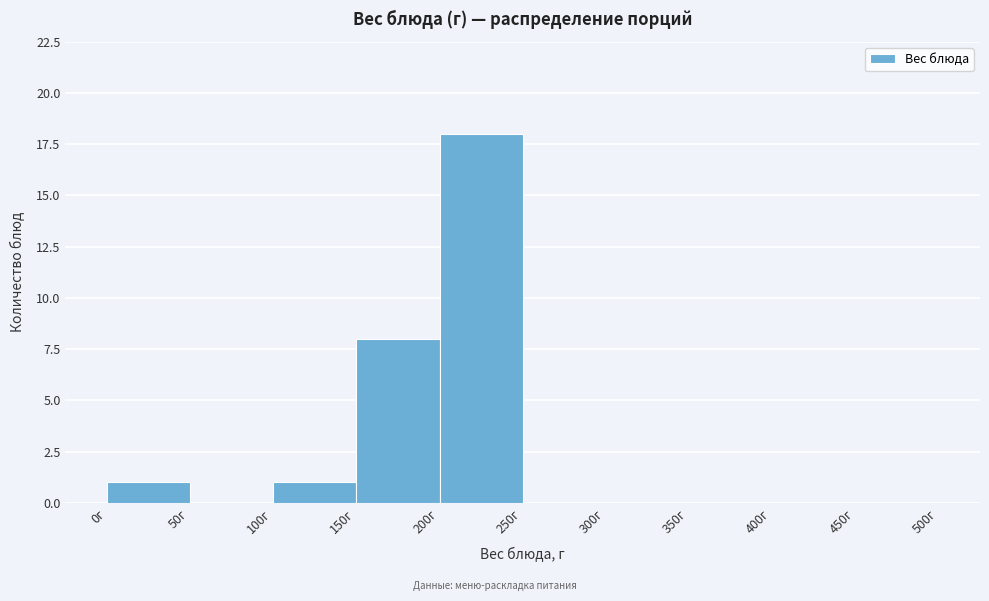

Reading left to right, list every bar in this chart as the range it spans on the x-axis followed by its height. The values are not printed on the chart, so give them approximately, as read against the axis.

0 to 50: 1
50 to 100: 0
100 to 150: 1
150 to 200: 8
200 to 250: 18
250 to 300: 0
300 to 350: 0
350 to 400: 0
400 to 450: 0
450 to 500: 0